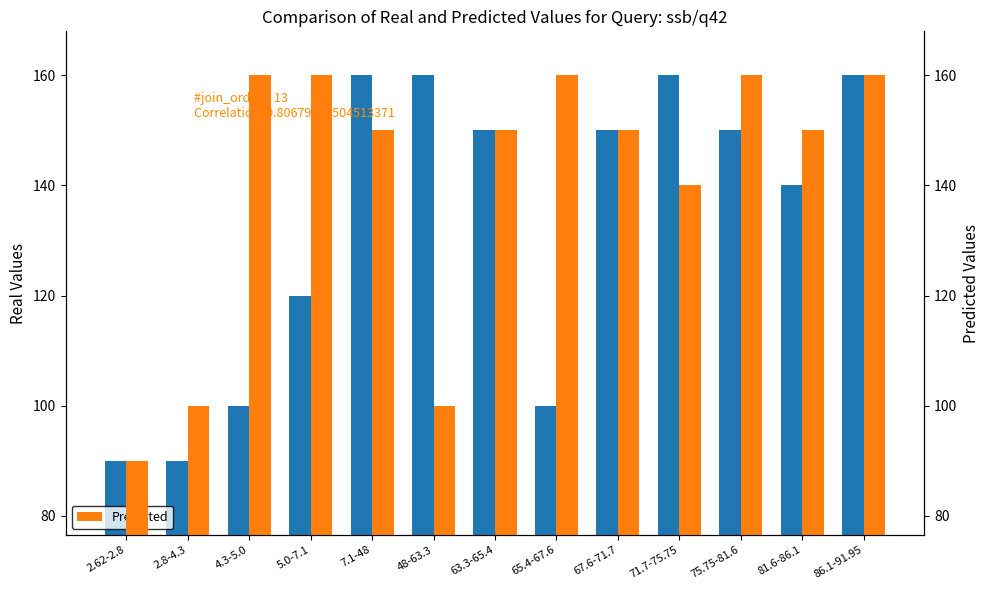

At how many categories does at least one series exceed 108?

11